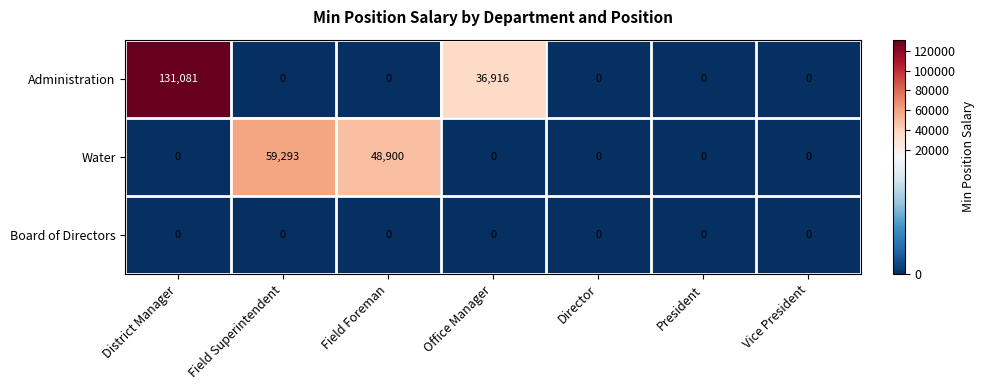

The value of Administration at Field Superintendent is 0. True or false?

True